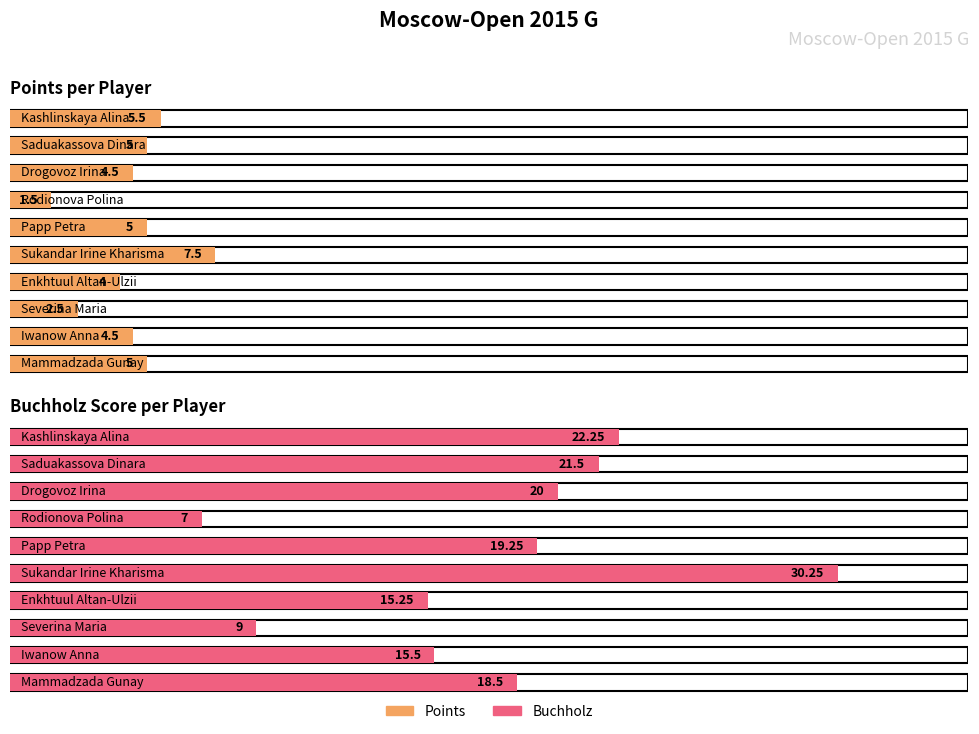

What is the sum of the Points values at Enkhtuul Altan-Ulzii and Papp Petra?

9.0